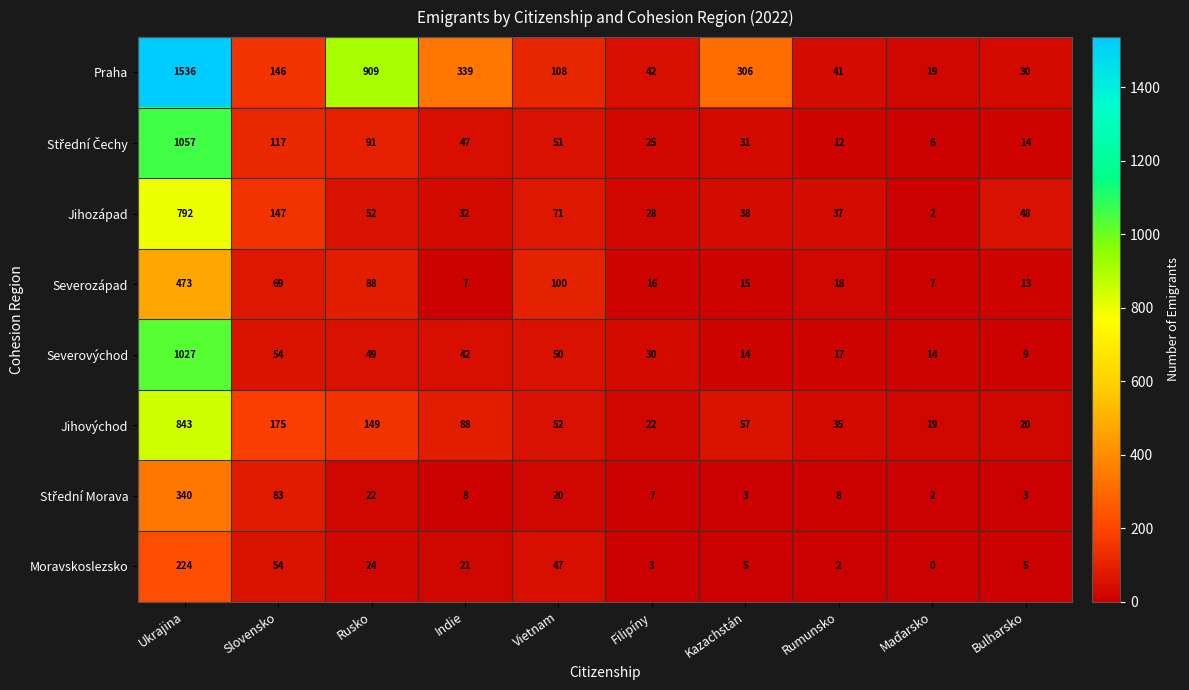

Which series has the largest range (max minus min)?

Praha